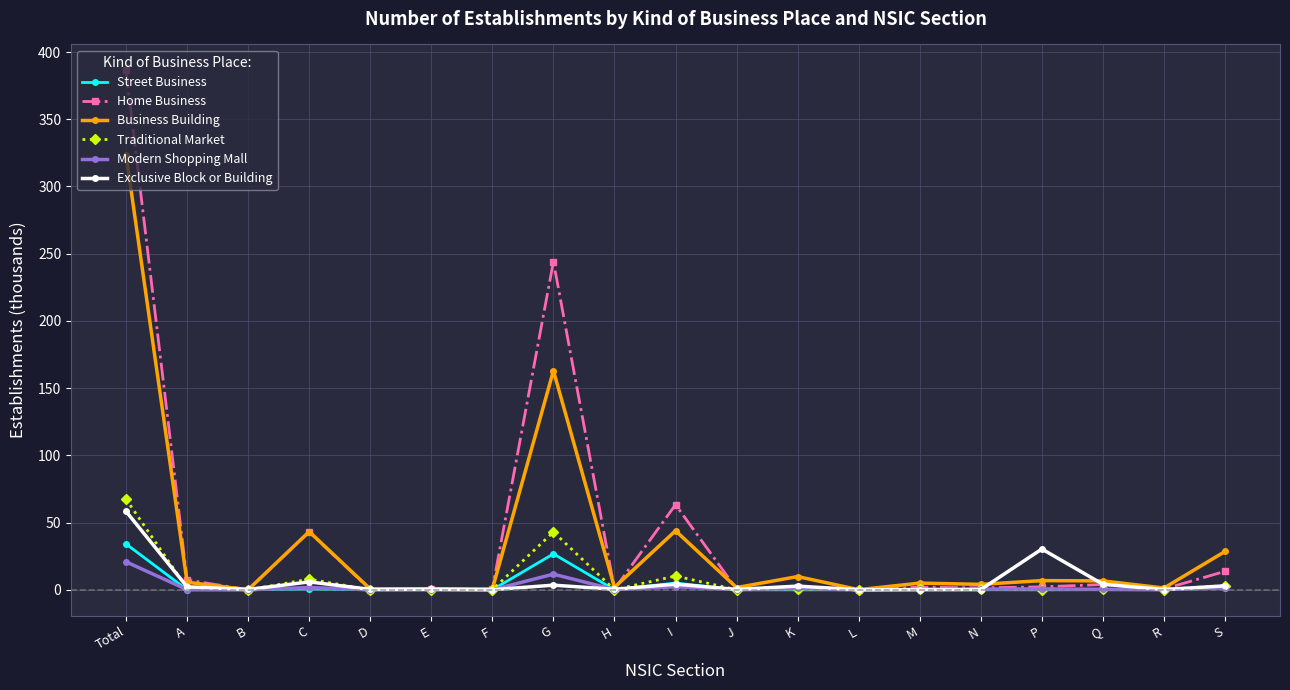

What is the label of the 14th point from the left?

M